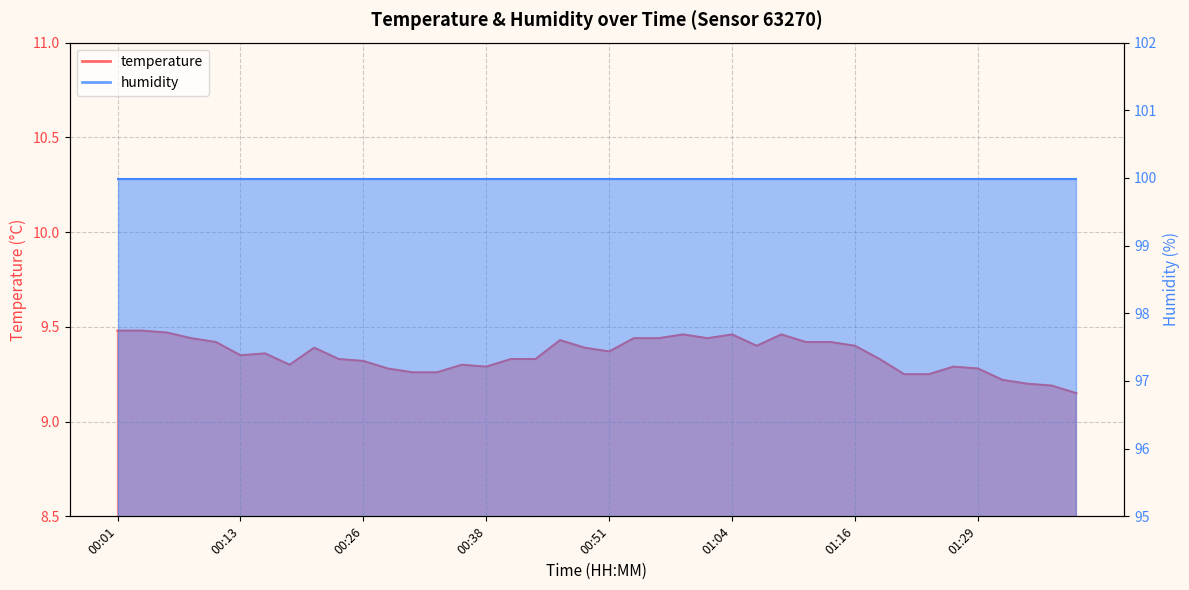

Reading right to left, list all the values displayed in this chart.

01:39=9.2	01:37=9.2	01:34=9.2	01:31=9.2	01:29=9.3	01:26=9.3	01:24=9.2	01:21=9.2	01:19=9.3	01:16=9.4	01:14=9.4	01:11=9.4	01:09=9.5	01:06=9.4	01:04=9.5	01:01=9.4	00:59=9.5	00:56=9.4	00:53=9.4	00:51=9.4	00:48=9.4	00:46=9.4	00:43=9.3	00:41=9.3	00:38=9.3	00:36=9.3	00:33=9.3	00:31=9.3	00:28=9.3	00:26=9.3	00:23=9.3	00:21=9.4	00:18=9.3	00:16=9.4	00:13=9.3	00:11=9.4	00:08=9.4	00:06=9.5	00:03=9.5	00:01=9.5